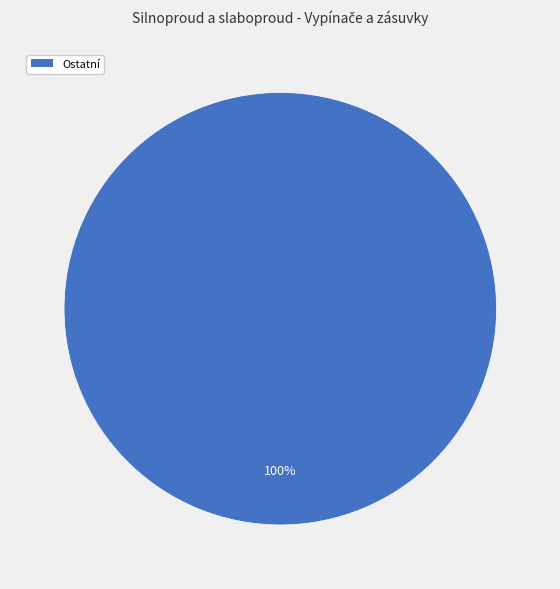

How many slices are in this pie chart?

1